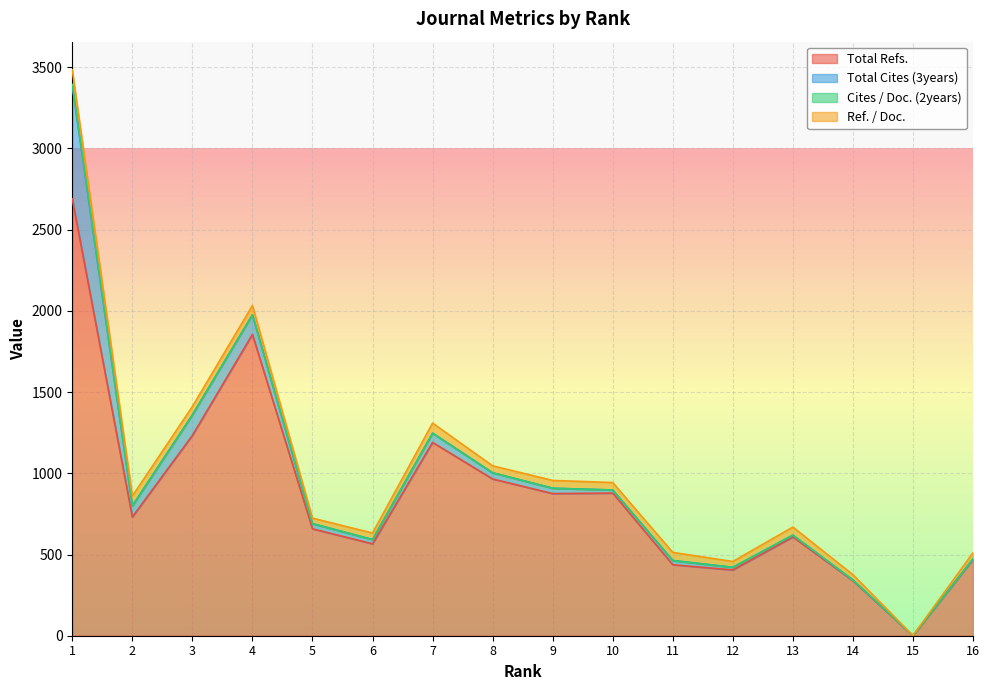

What is the sum of all Total Cites (3years) values?

1276